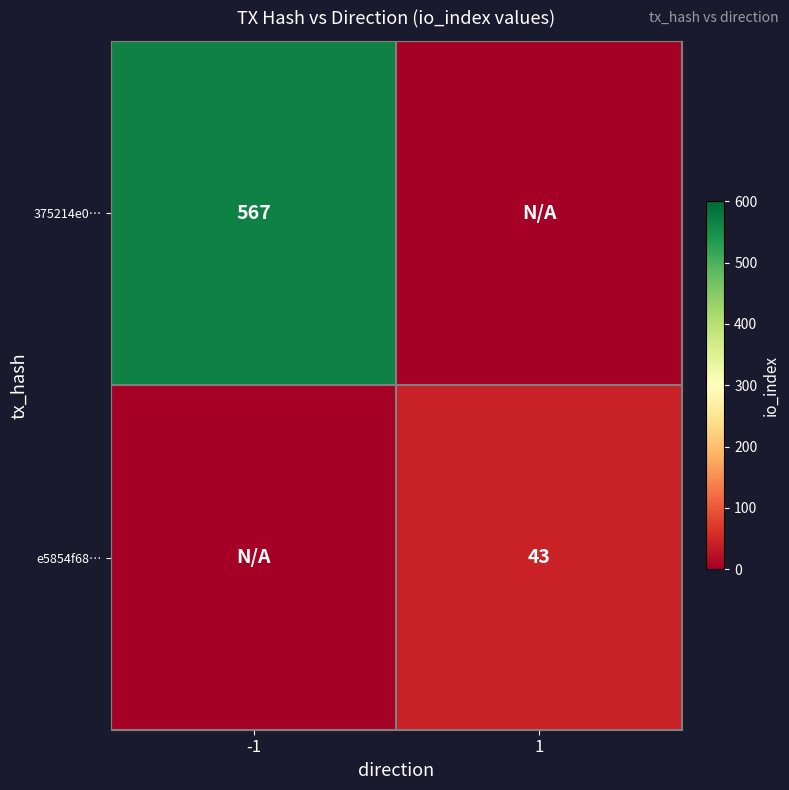

The value of e5854f68… at 1 is 43. True or false?

True